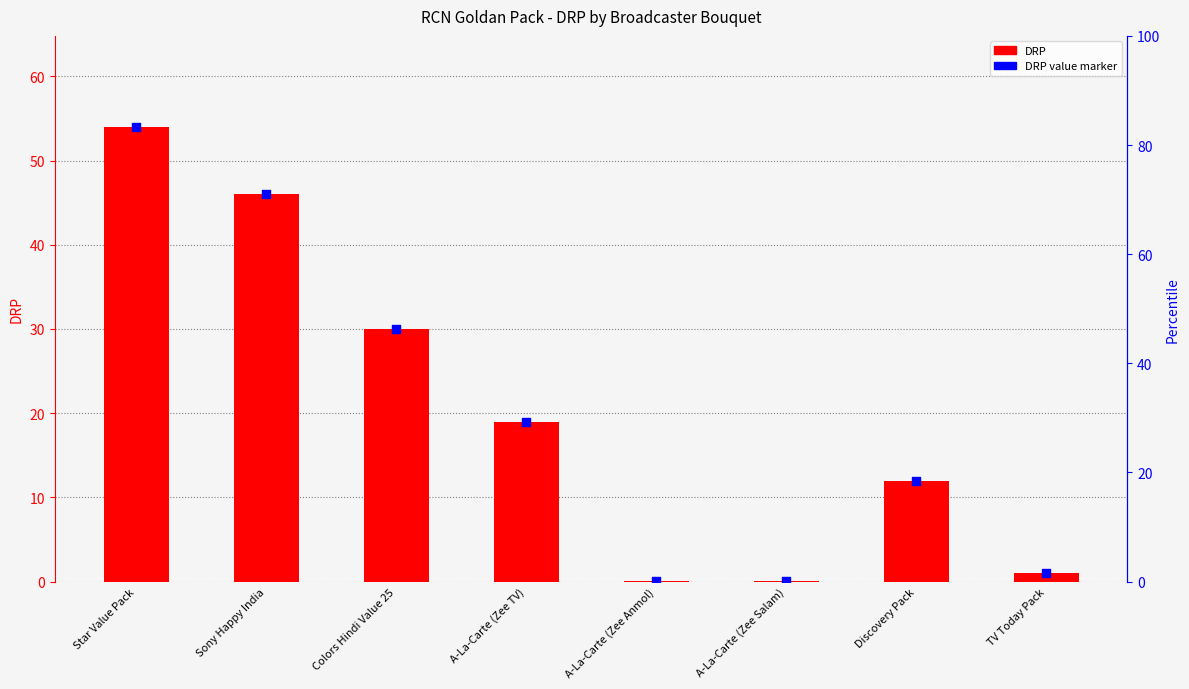

Which series has the widest spread of Y values?

DRP